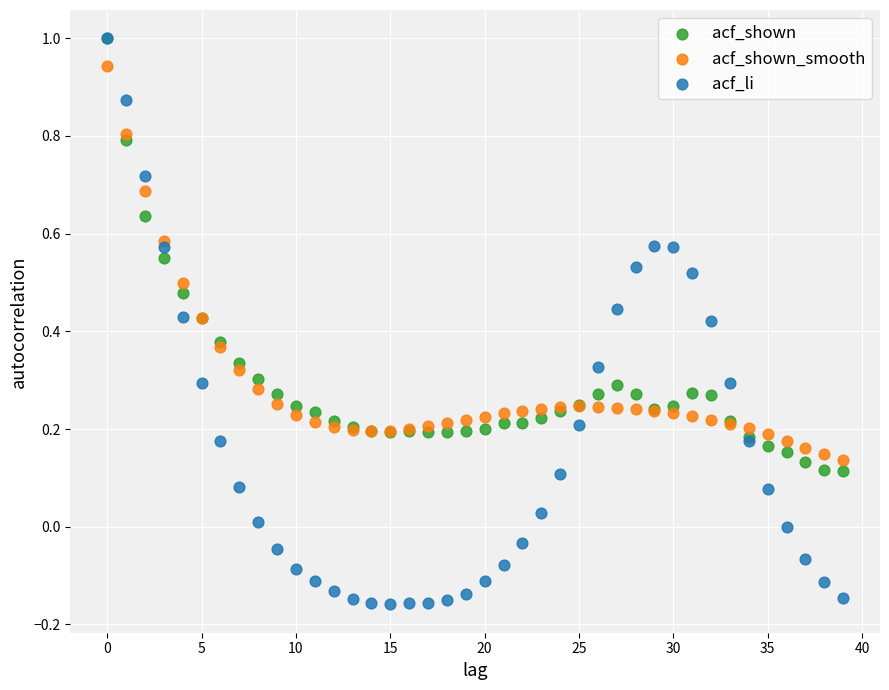

What are all the series names shown in the legend?

acf_shown, acf_shown_smooth, acf_li